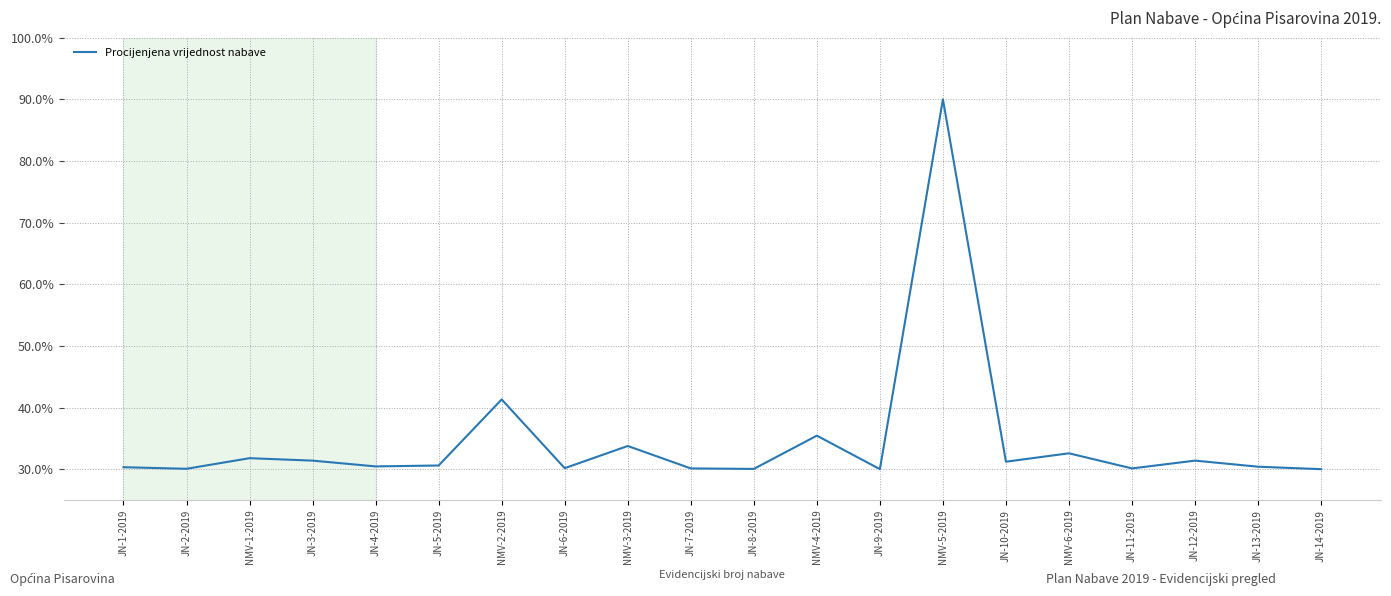

Between JN-6-2019 and NMV-4-2019, which is larger?

NMV-4-2019